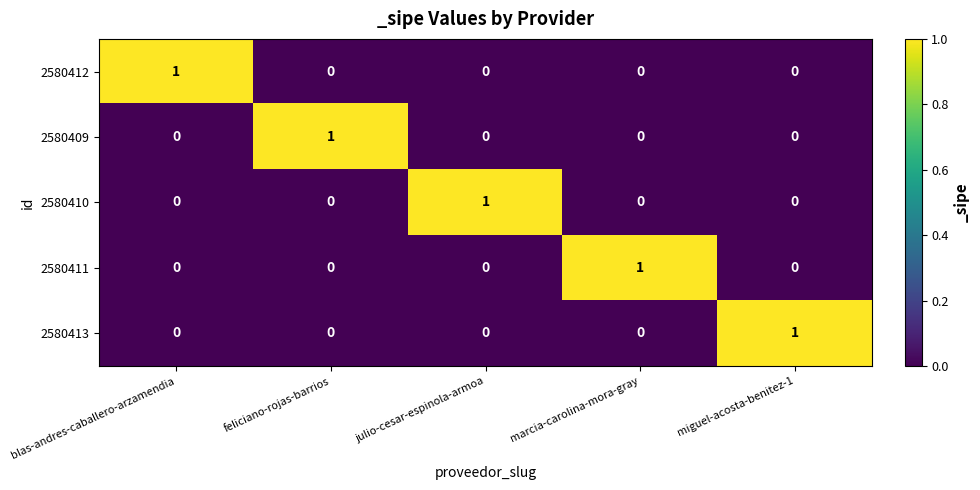

Is it true that 2580409 equals 0 at miguel-acosta-benitez-1?

True